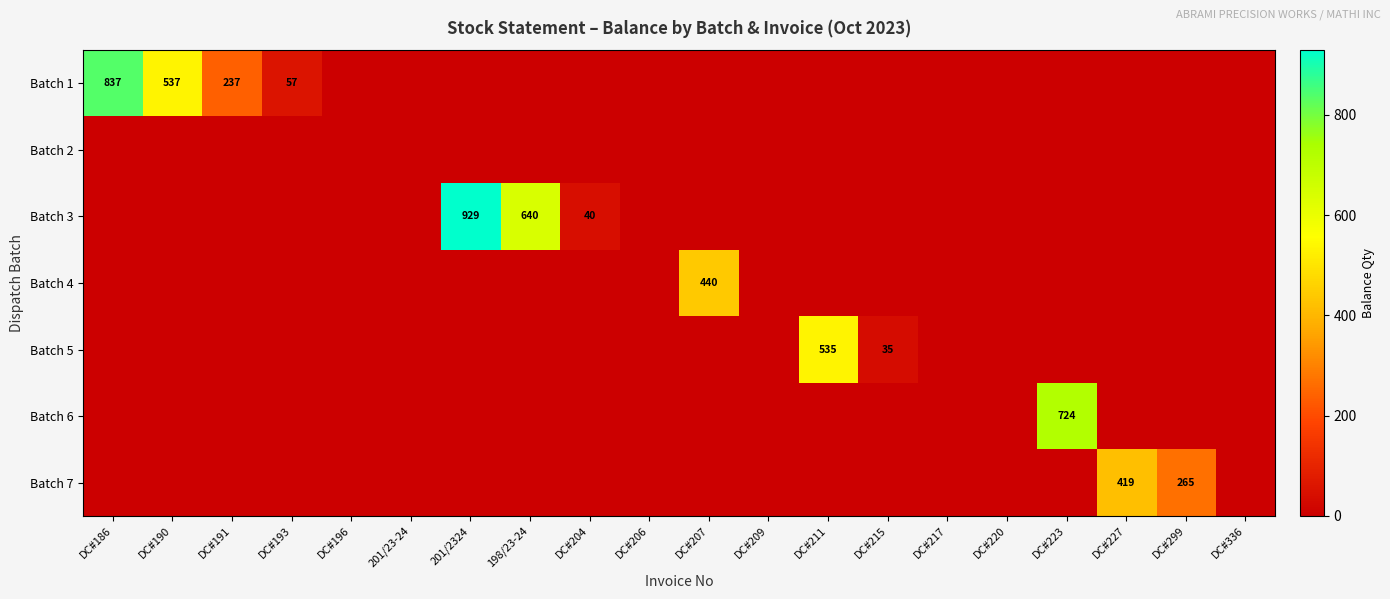

True or false: Batch 1 has a value of 97 at DC#193.

False